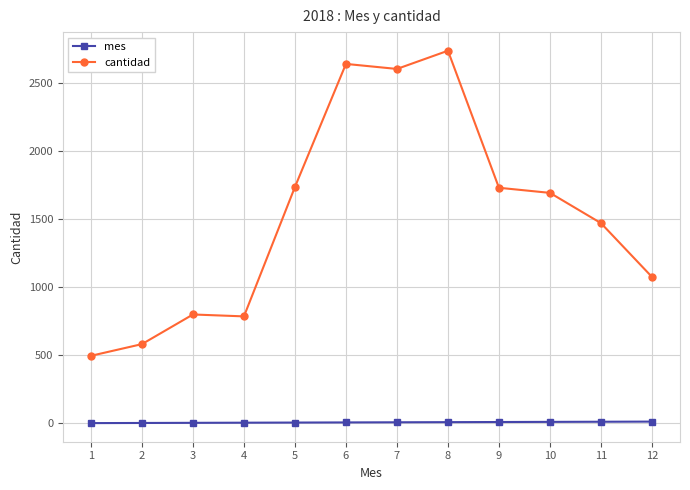

The value of mes at 9 is 9.0. True or false?

True